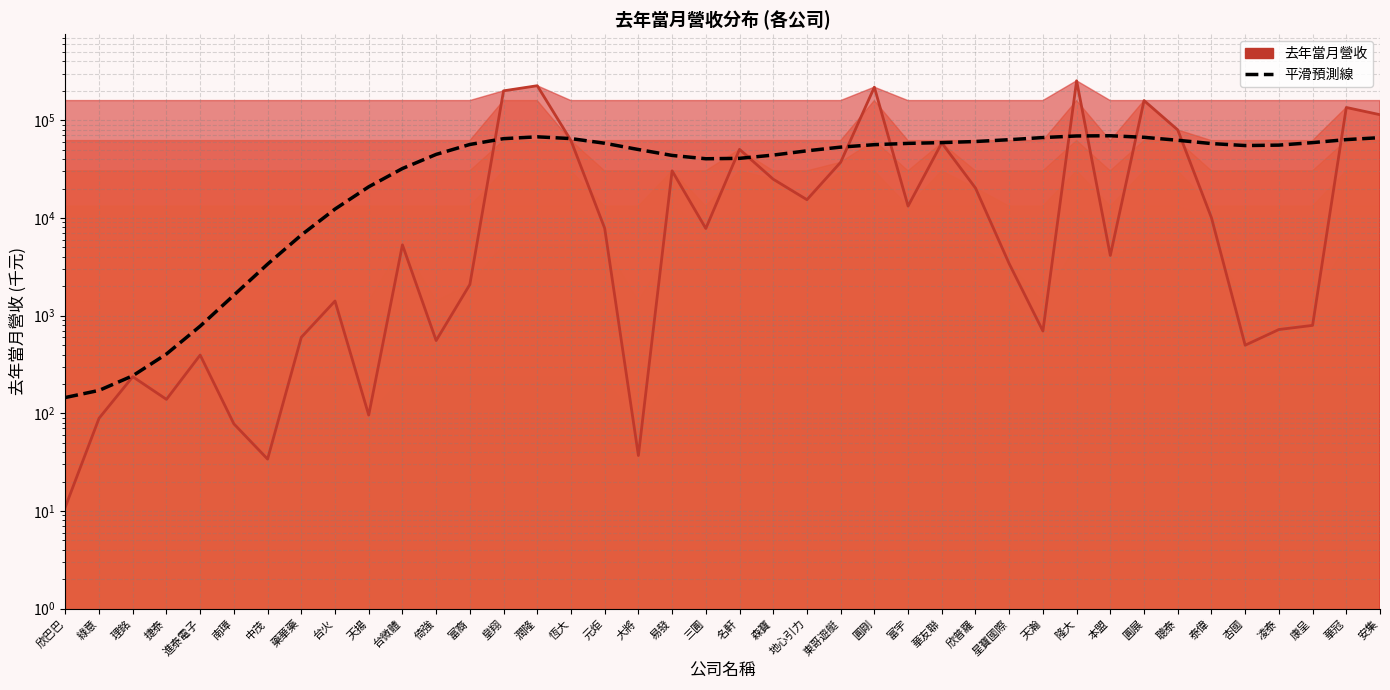

How many intersections are there between 去年當月營收 and 平滑預測線?

11